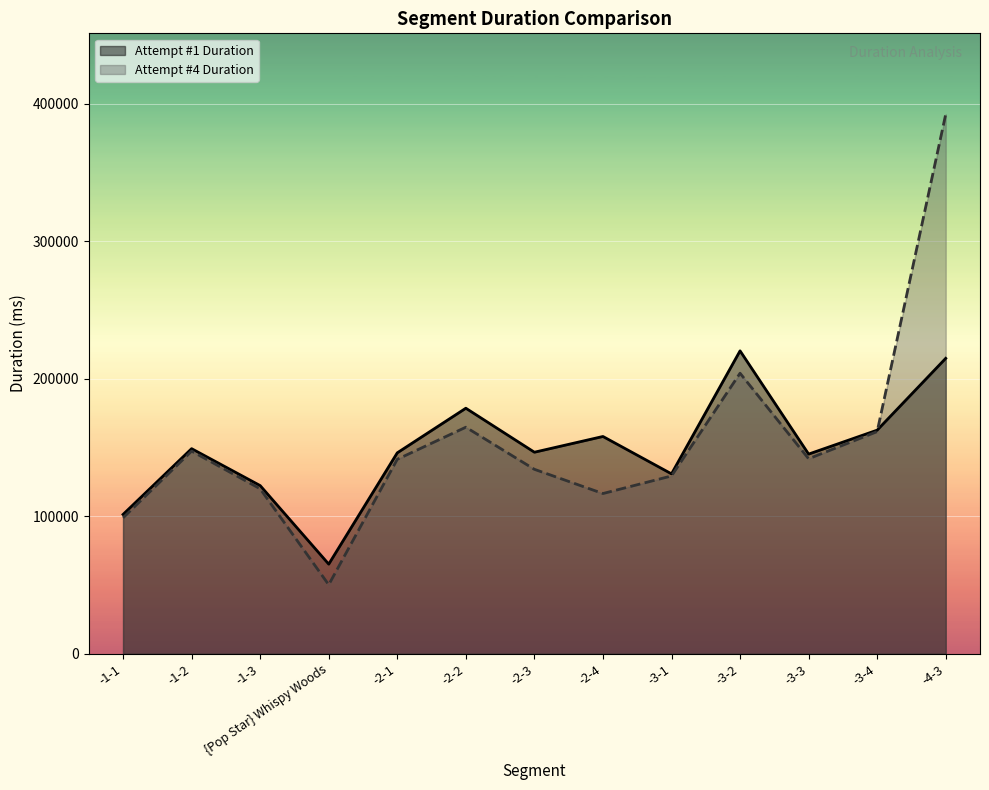

Rank the categories by Attempt #1 Duration value from highest to lowest.

-3-2, -4-3, -2-2, -3-4, -2-4, -1-2, -2-3, -2-1, -3-3, -3-1, -1-3, -1-1, {Pop Star} Whispy Woods